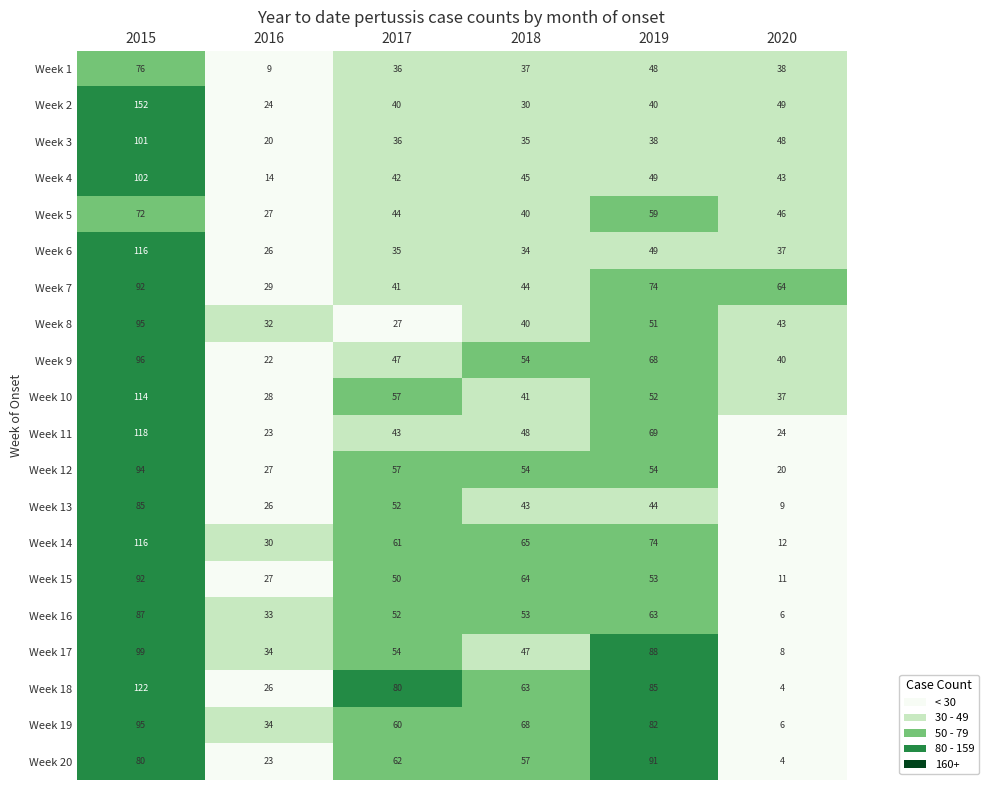

What is the minimum value shown in the chart?

4